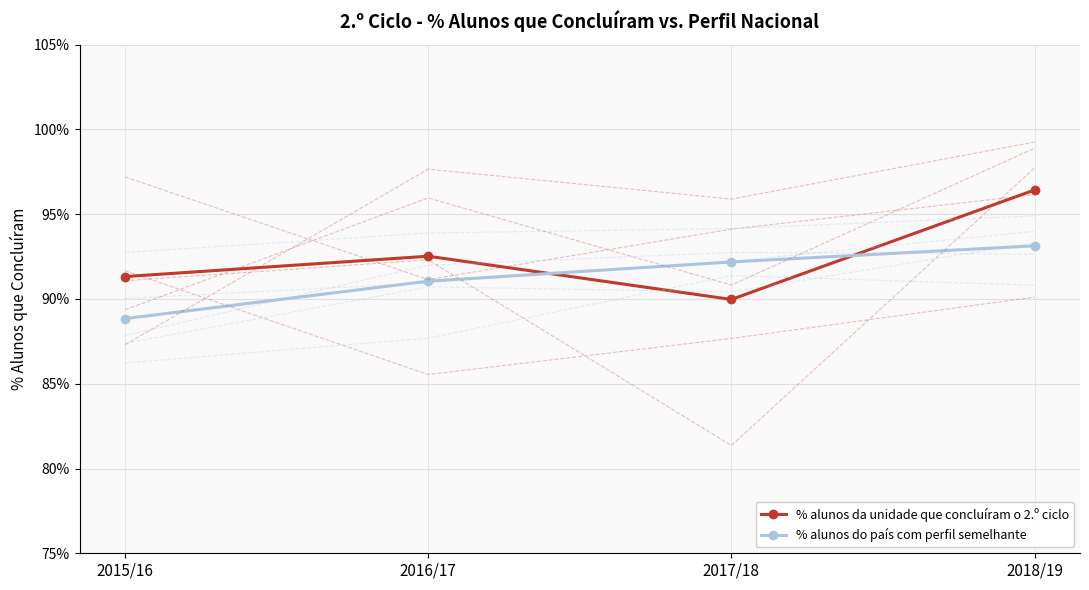

At which label is % alunos da unidade que concluíram o 2.º ciclo closest to 0?

2017/18